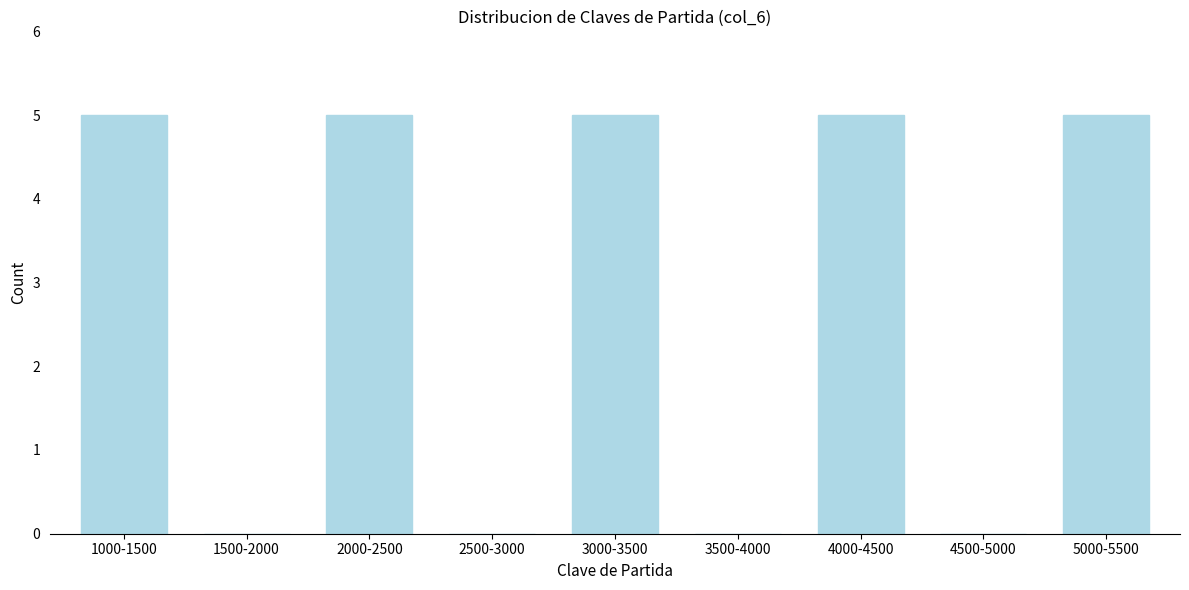

Reading right to left, what are all the values shown in this chart?

5000-5500=5	4500-5000=0	4000-4500=5	3500-4000=0	3000-3500=5	2500-3000=0	2000-2500=5	1500-2000=0	1000-1500=5